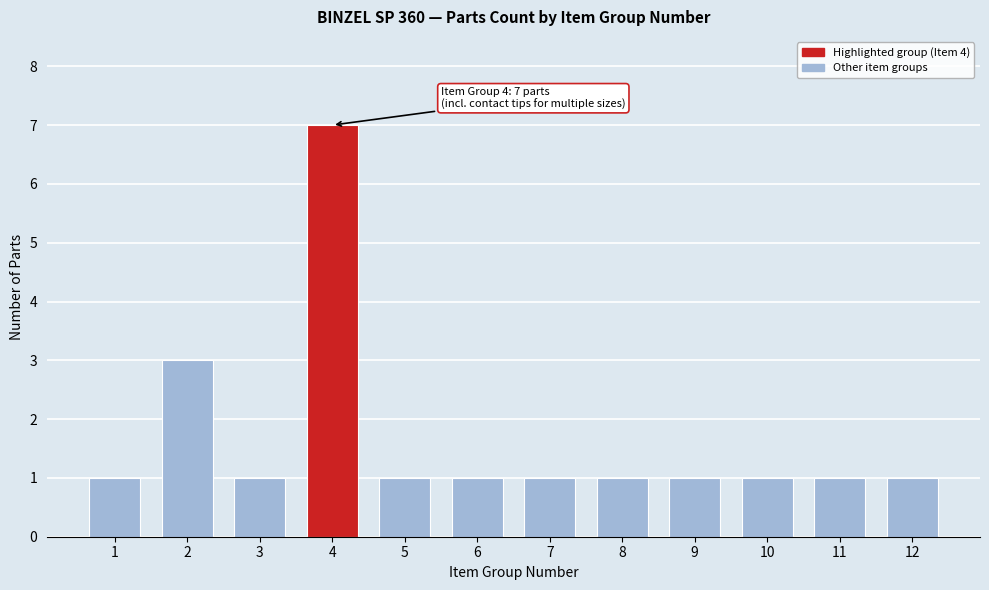

Reading right to left, what are all the values shown in this chart?

1	1	1	1	1	1	1	1	7	1	3	1